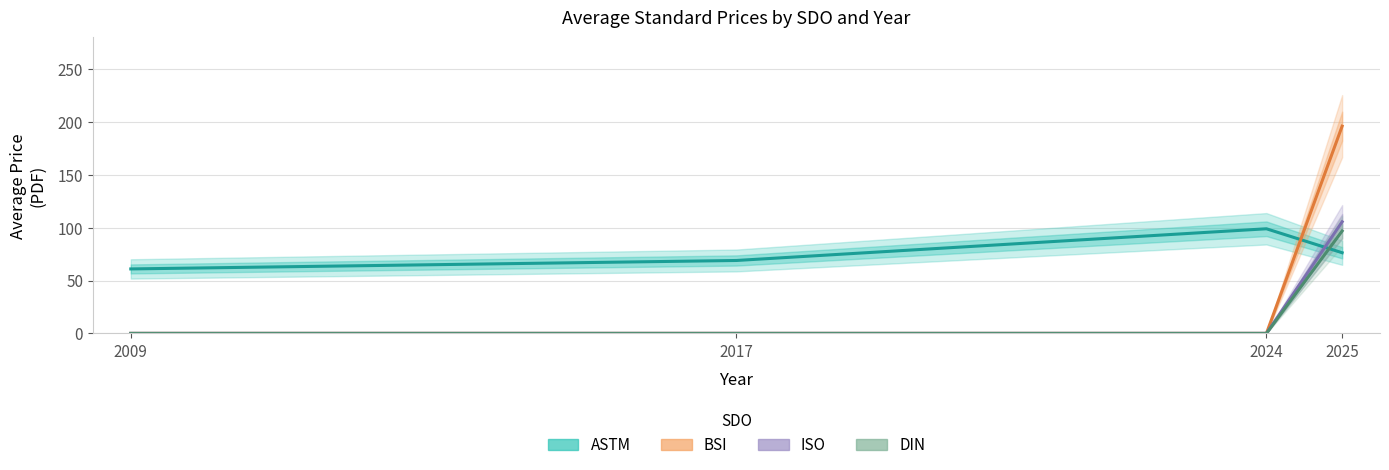

True or false: ISO has more than 2 interior local peaks.

False